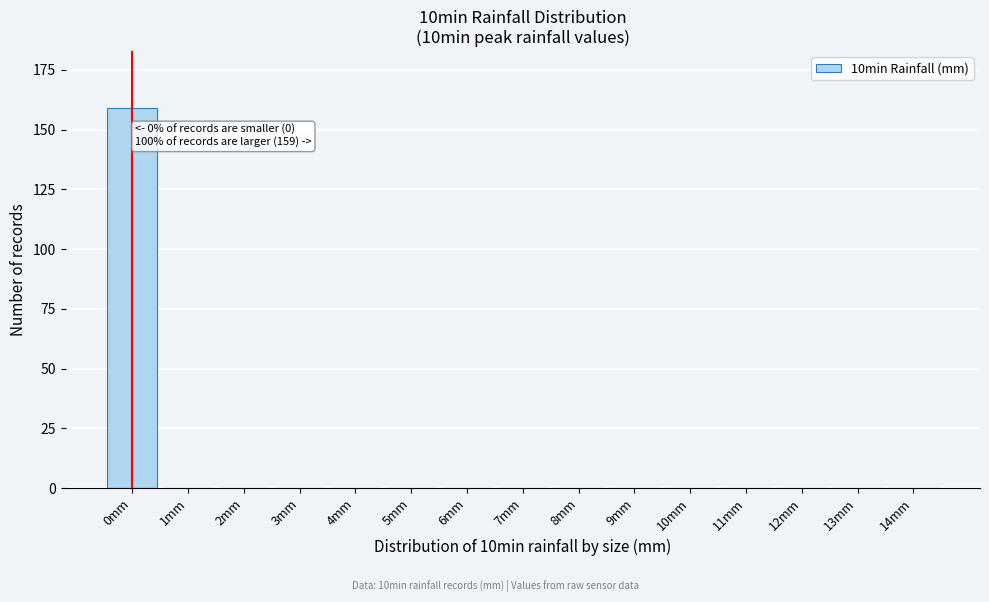

Reading left to right, list all the values displayed in this chart.

0mm=159	1mm=0	2mm=0	3mm=0	4mm=0	5mm=0	6mm=0	7mm=0	8mm=0	9mm=0	10mm=0	11mm=0	12mm=0	13mm=0	14mm=0